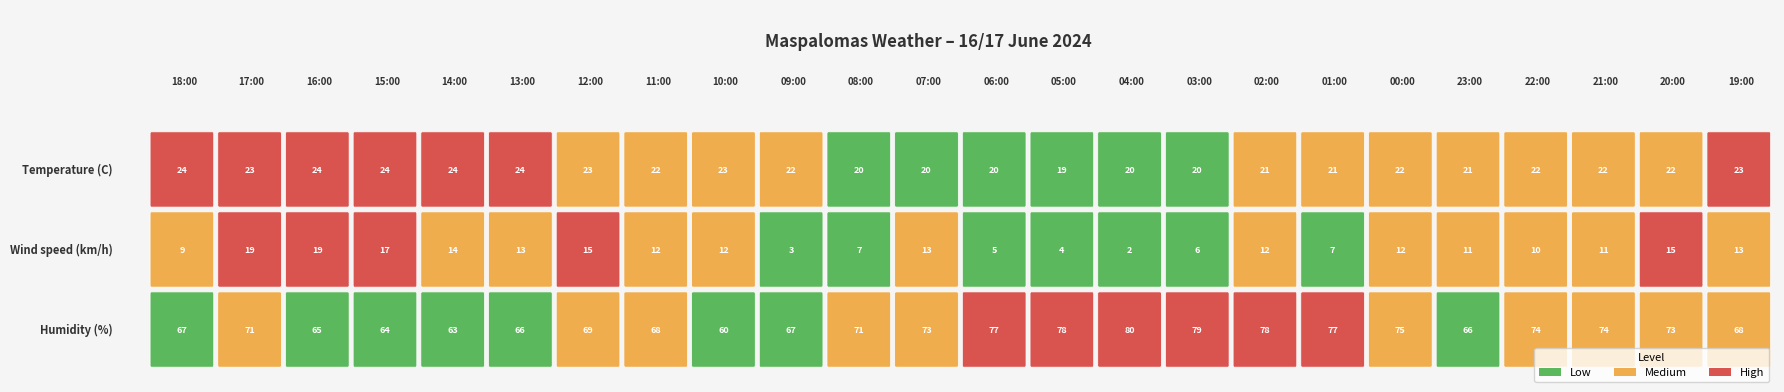

The value of Wind speed (km/h) at 14:00 is 5.8. True or false?

False